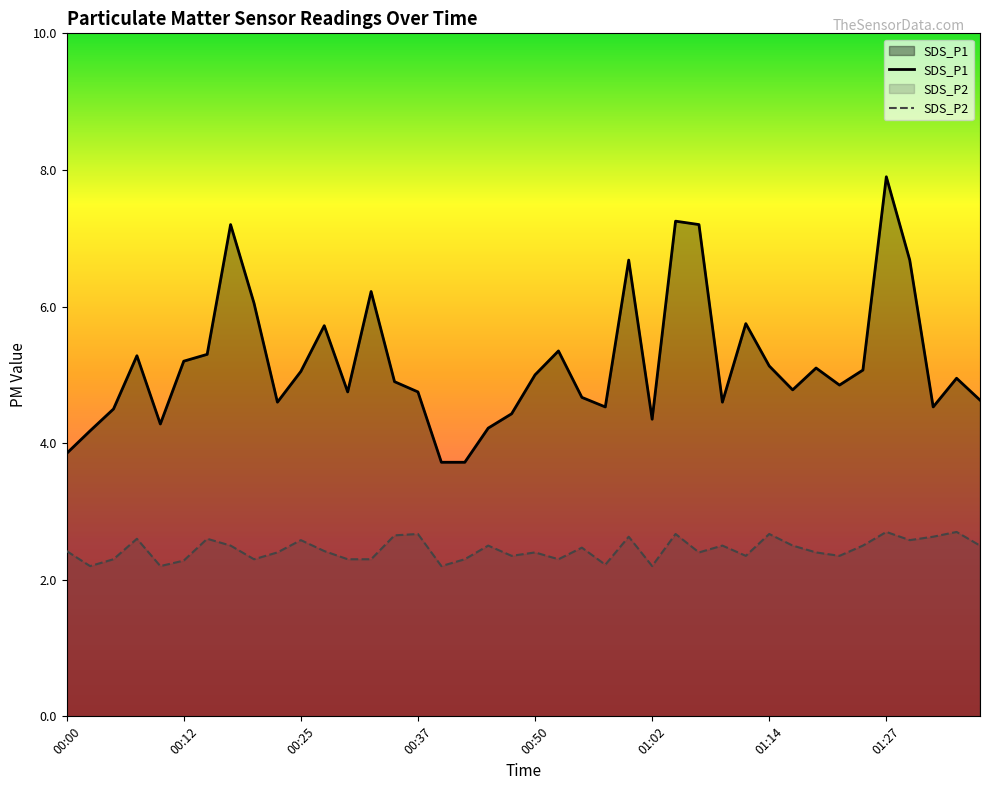

What position from the left is 23?

24